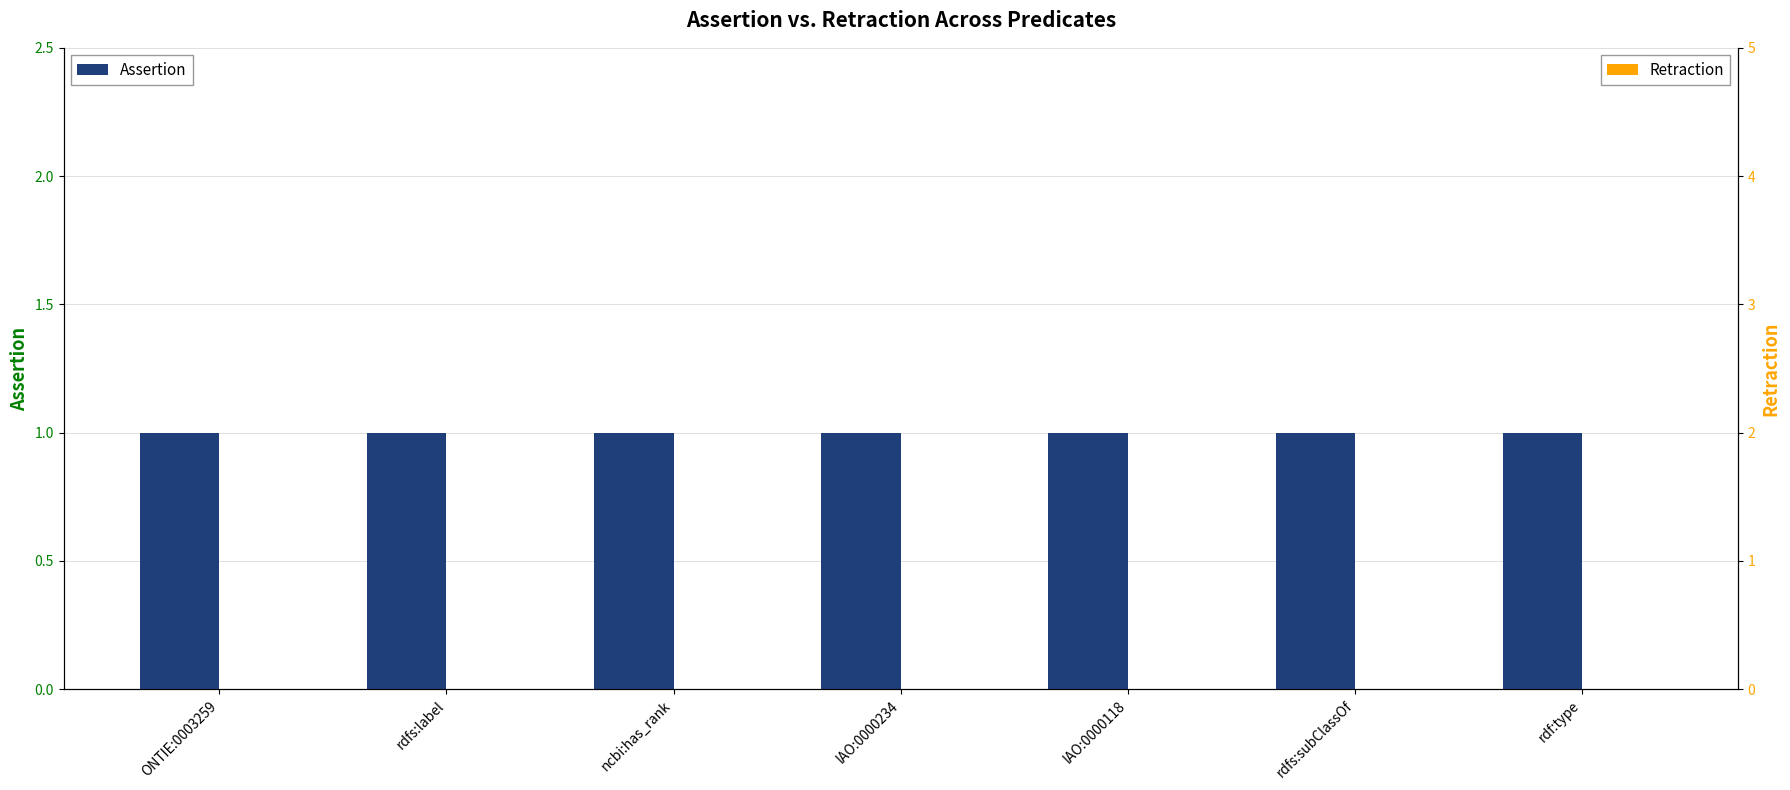

What is the label of the 2nd bar from the right?

rdfs:subClassOf